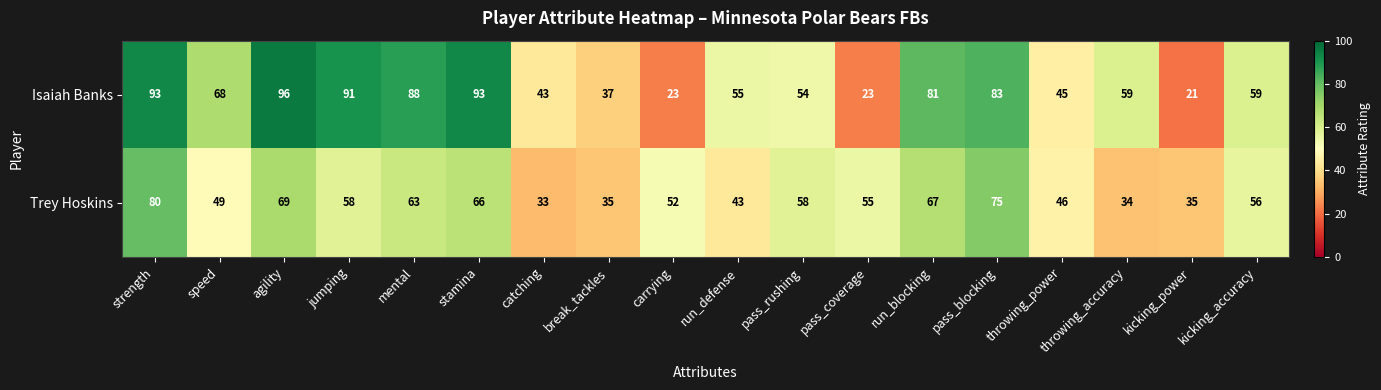

How many values in the Trey Hoskins series are below 56?

9